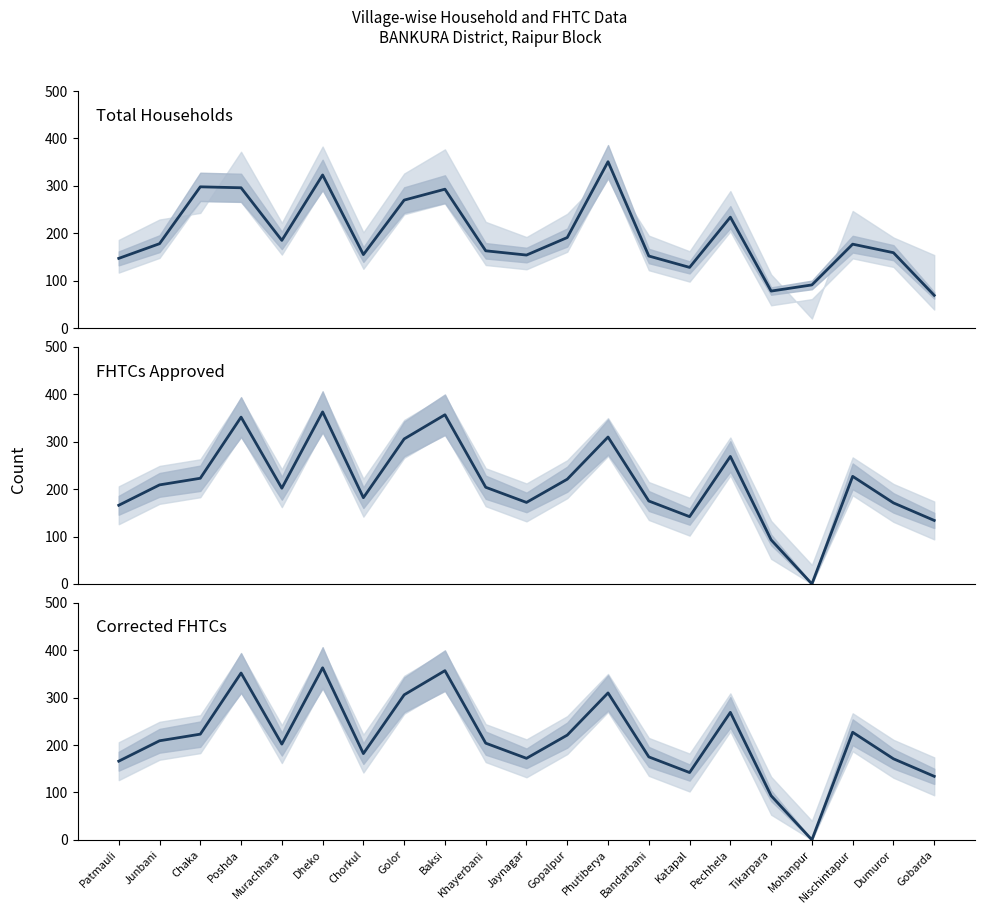

What is the sum of the Total Households values at Tikarpara and Murachhara?

263